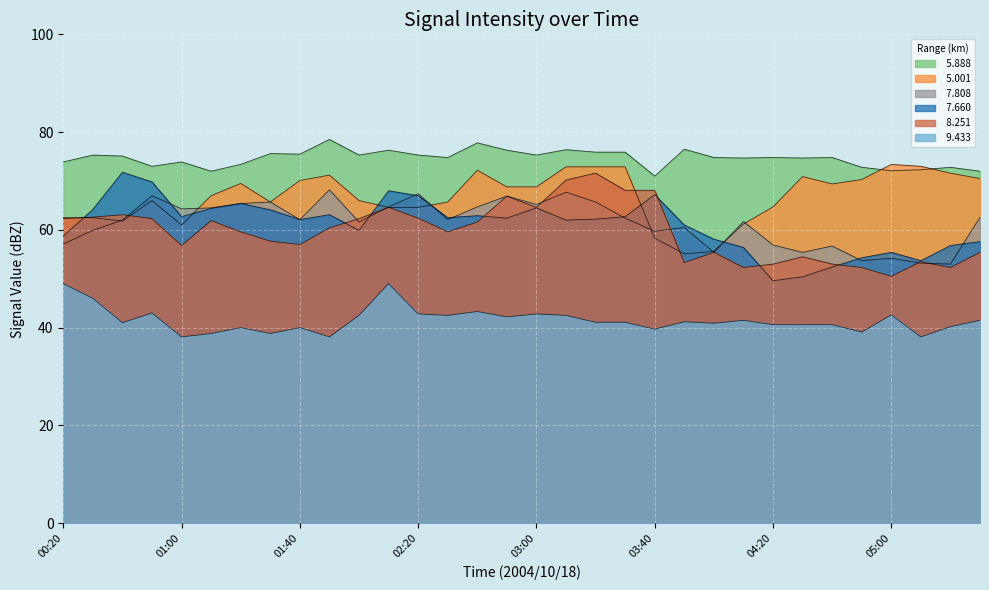

The   9.433 series shows 49.0 at 02:10. True or false?

True